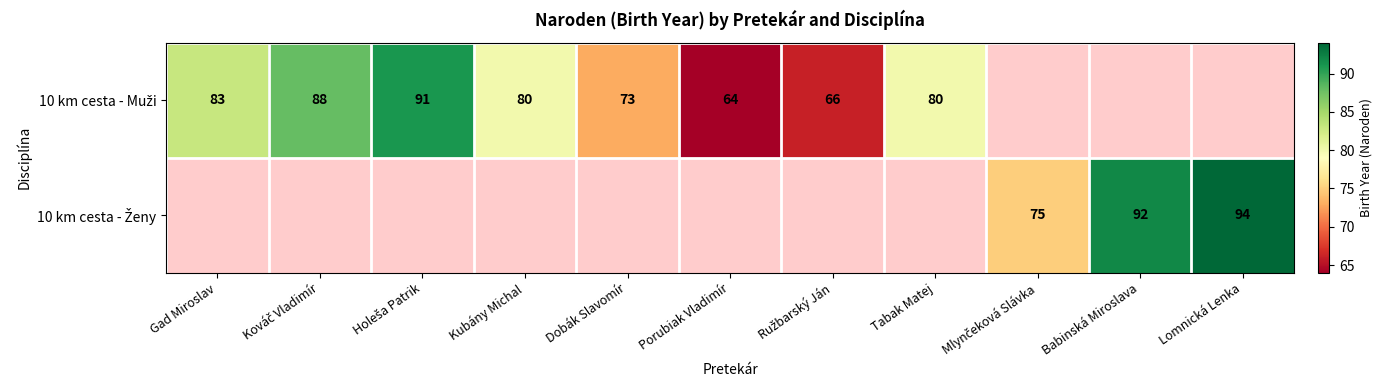

Where is 10 km cesta - Muži nearest to the value 77?

Kubány Michal